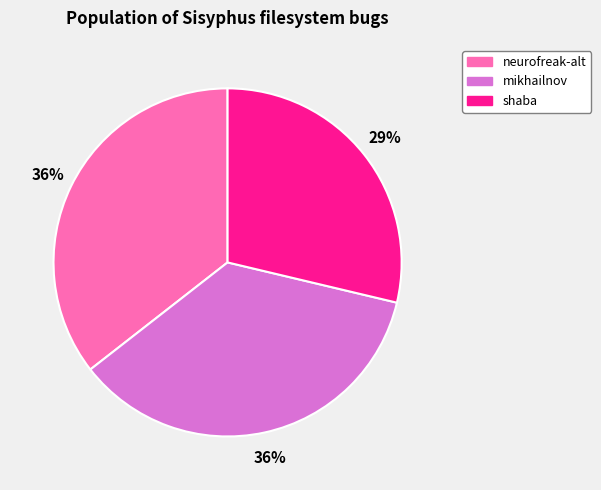

What is the smallest slice in the pie chart?

shaba